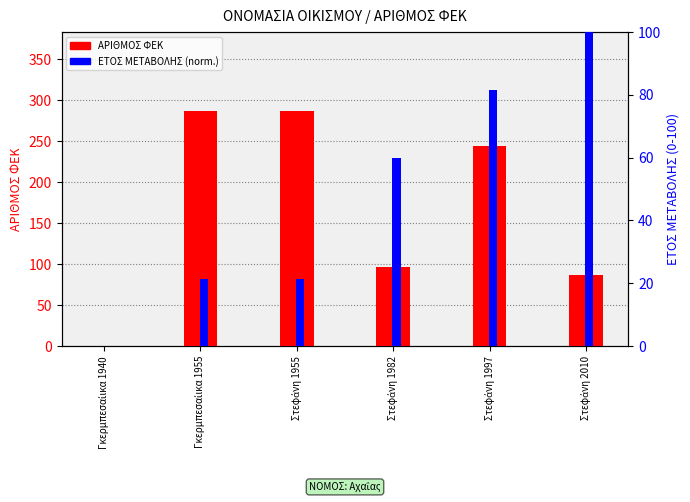

Reading left to right, extract all data points from this chart.

ΑΡΙΘΜΟΣ ΦΕΚ: 0.0	287.0	287.0	96.0	244.0	87.0
ΕΤΟΣ ΜΕΤΑΒΟΛΗΣ (norm.): 0.0	21.4	21.4	60.0	81.4	100.0